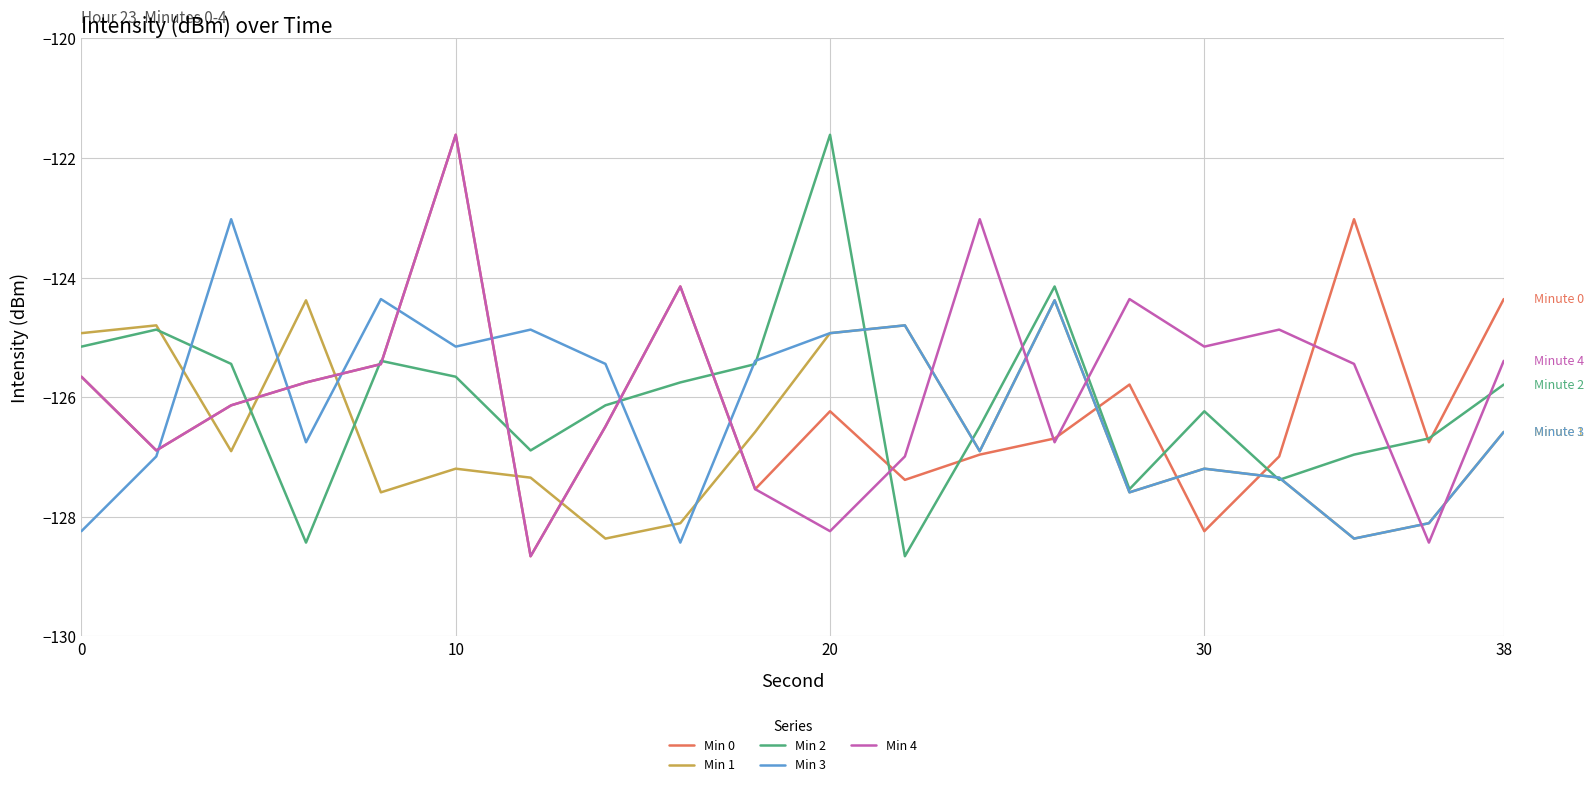

How many series are shown in this chart?

5